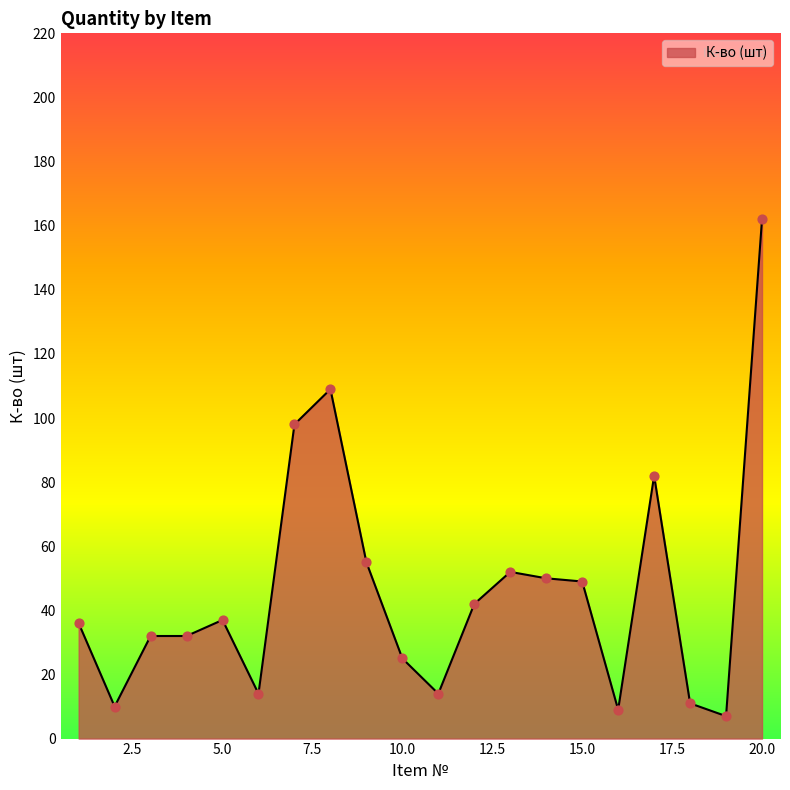

What is the greatest value displayed?

162